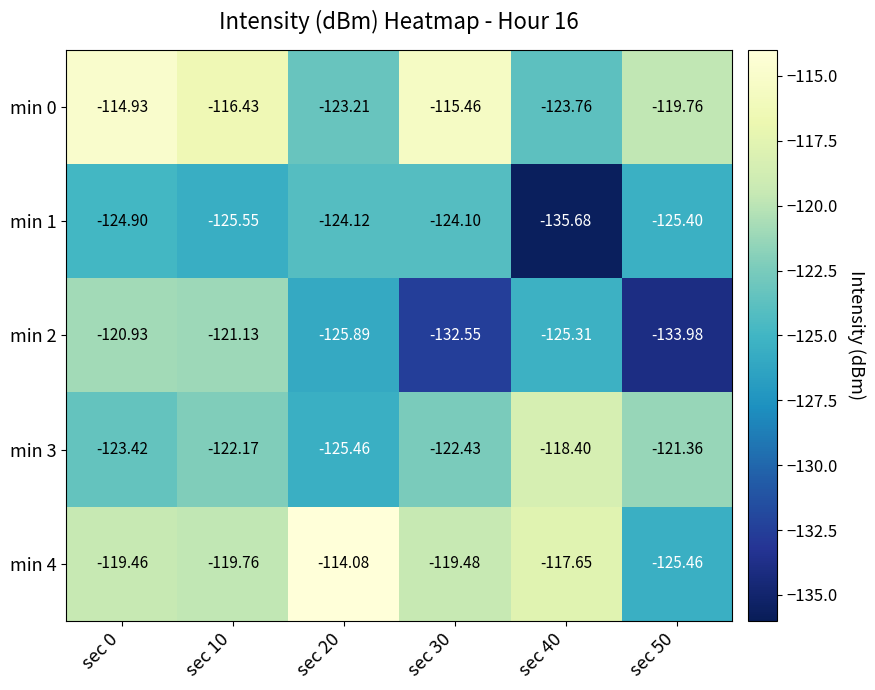

Is the value of min 1 at sec 0 greater than the value of min 3 at sec 0?

No